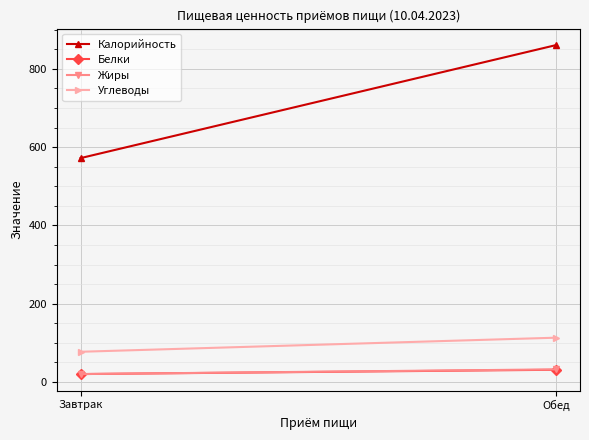

What position from the left is Завтрак?

1